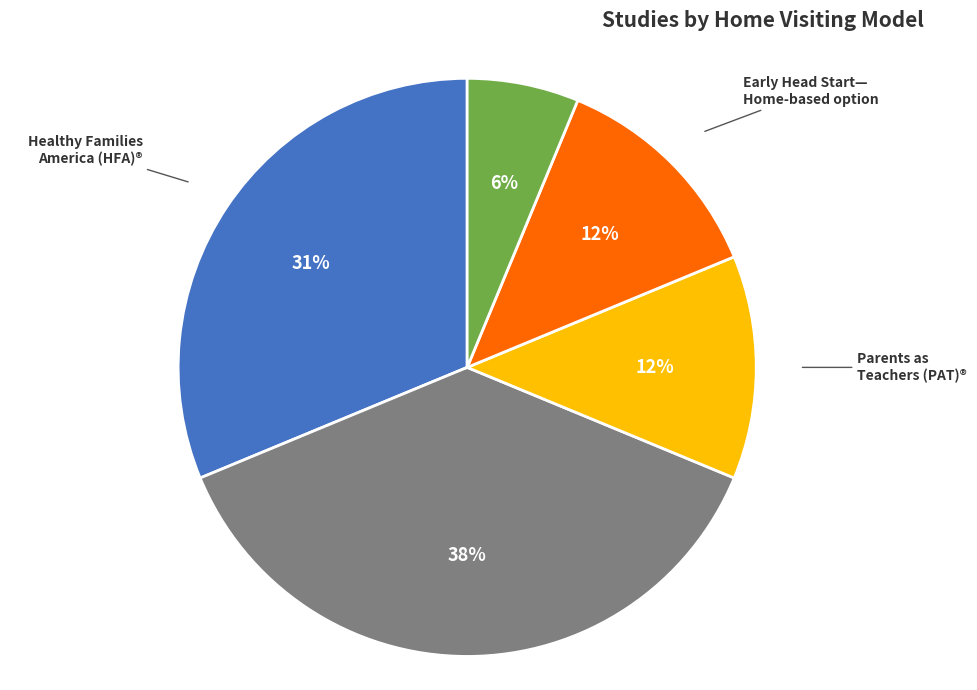

To the nearest percent, what is the average slice percentage?

20%